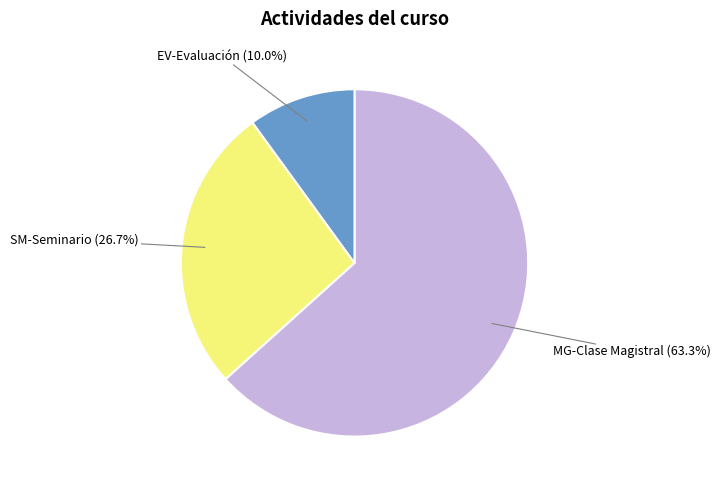

The EV-Evaluación slice represents 10% of the pie. True or false?

True